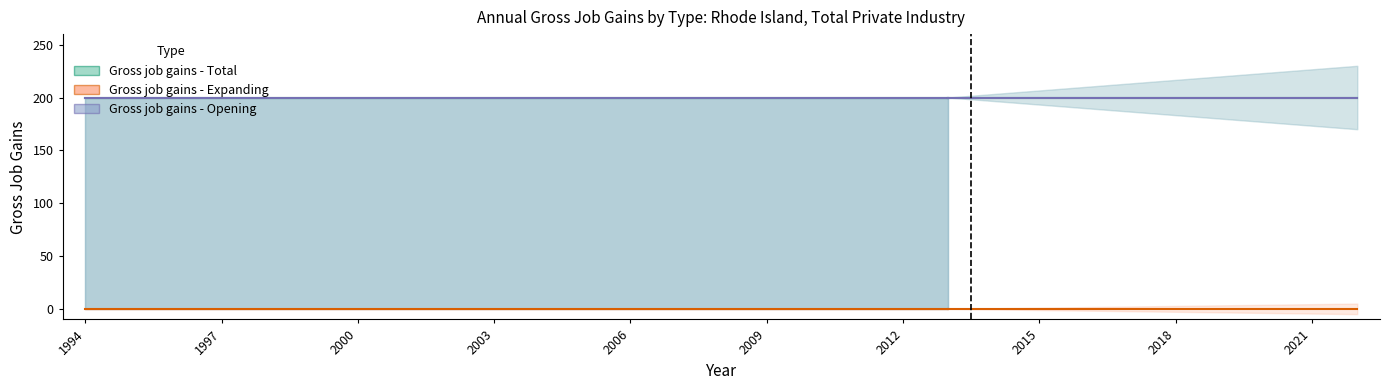

At which category is the sum across all series the highest?

1994